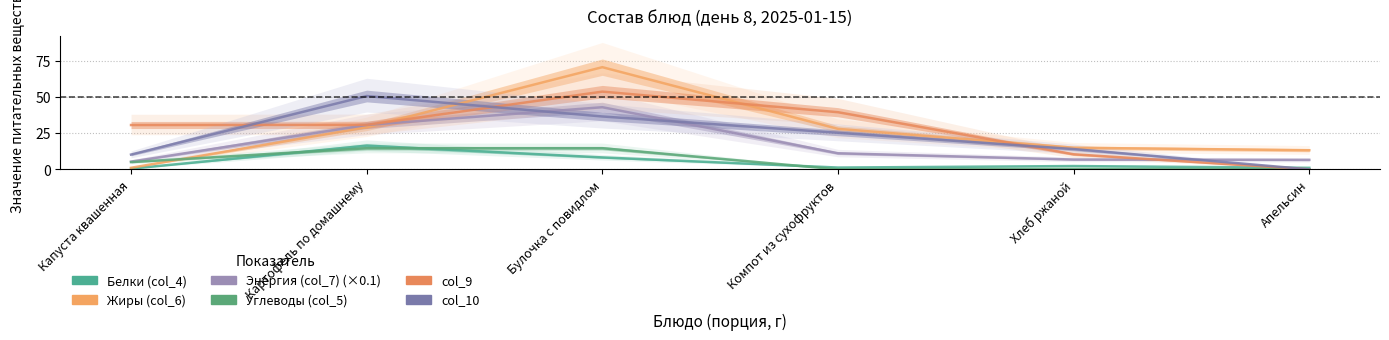

How many data points in Жиры (col_6) are above 27?

3